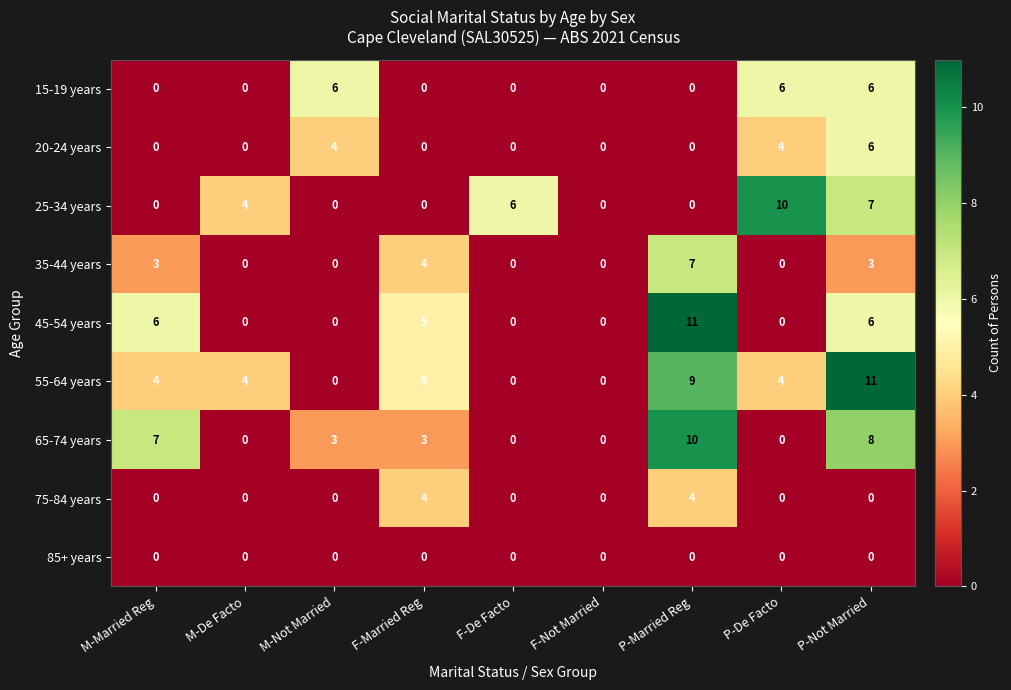

The value of 55-64 years at P-Not Married is 11. True or false?

True